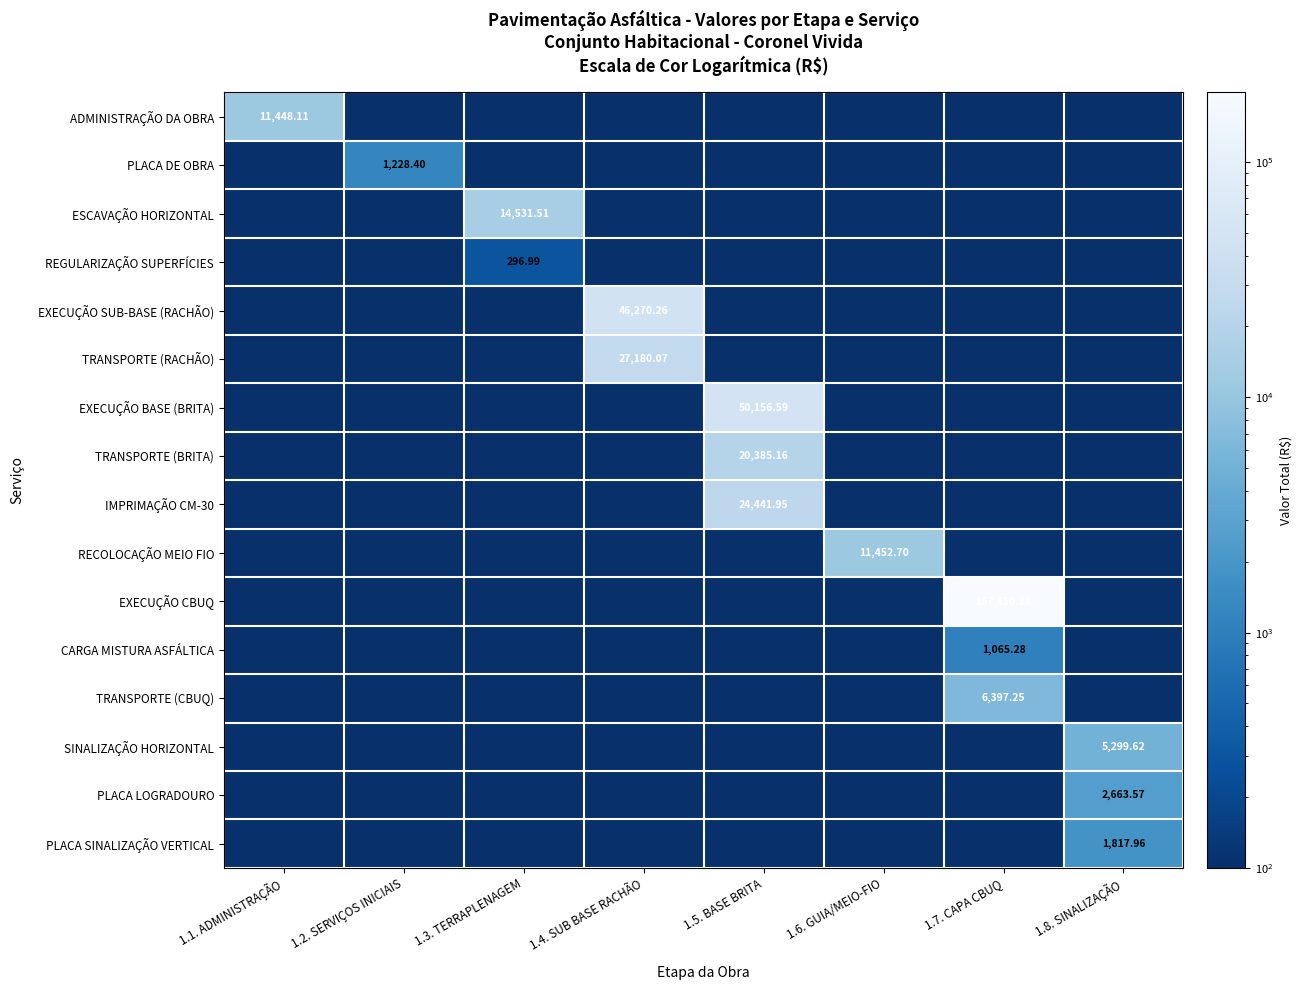

Which has a higher value, 1.3. TERRAPLENAGEM or 1.4. SUB BASE RACHÃO?

1.3. TERRAPLENAGEM